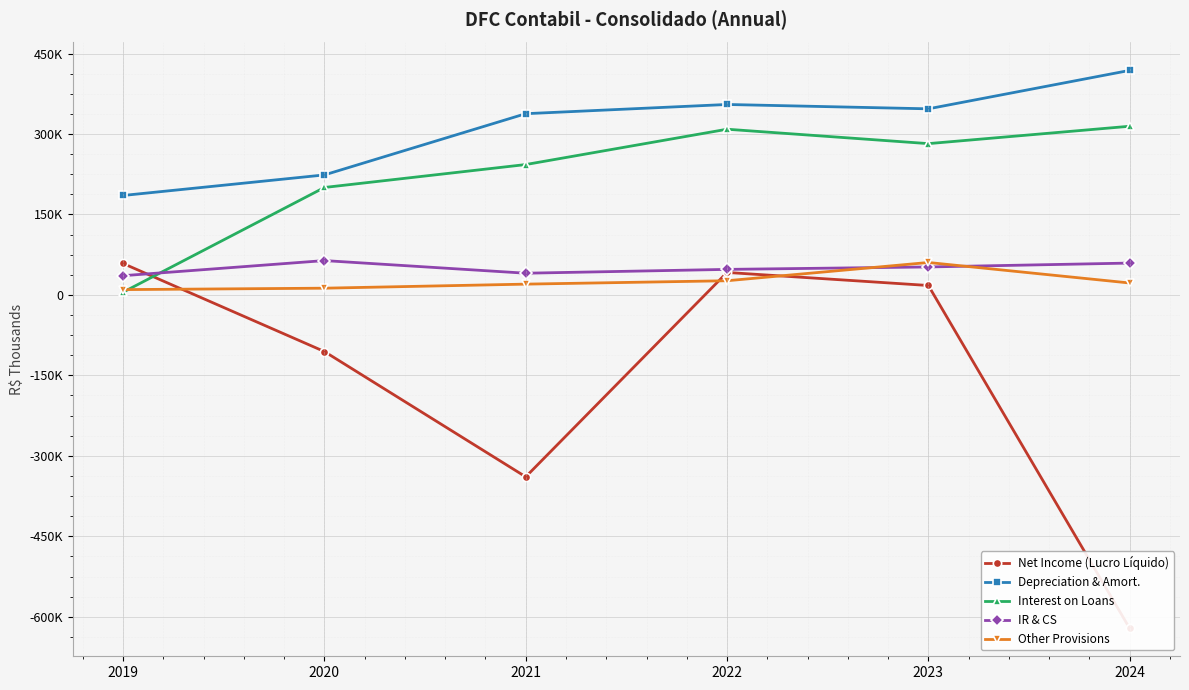

What is the approximate value of Depreciation & Amort. at 2021, to the nearest 50?

337900